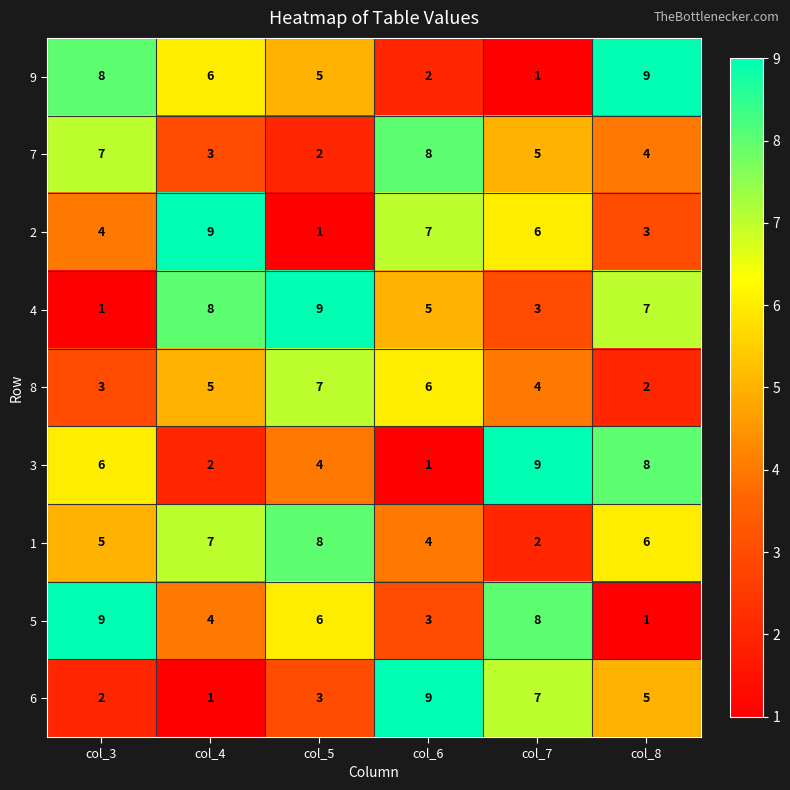

Between col_3 and col_7, which series saw the biggest shift?

9